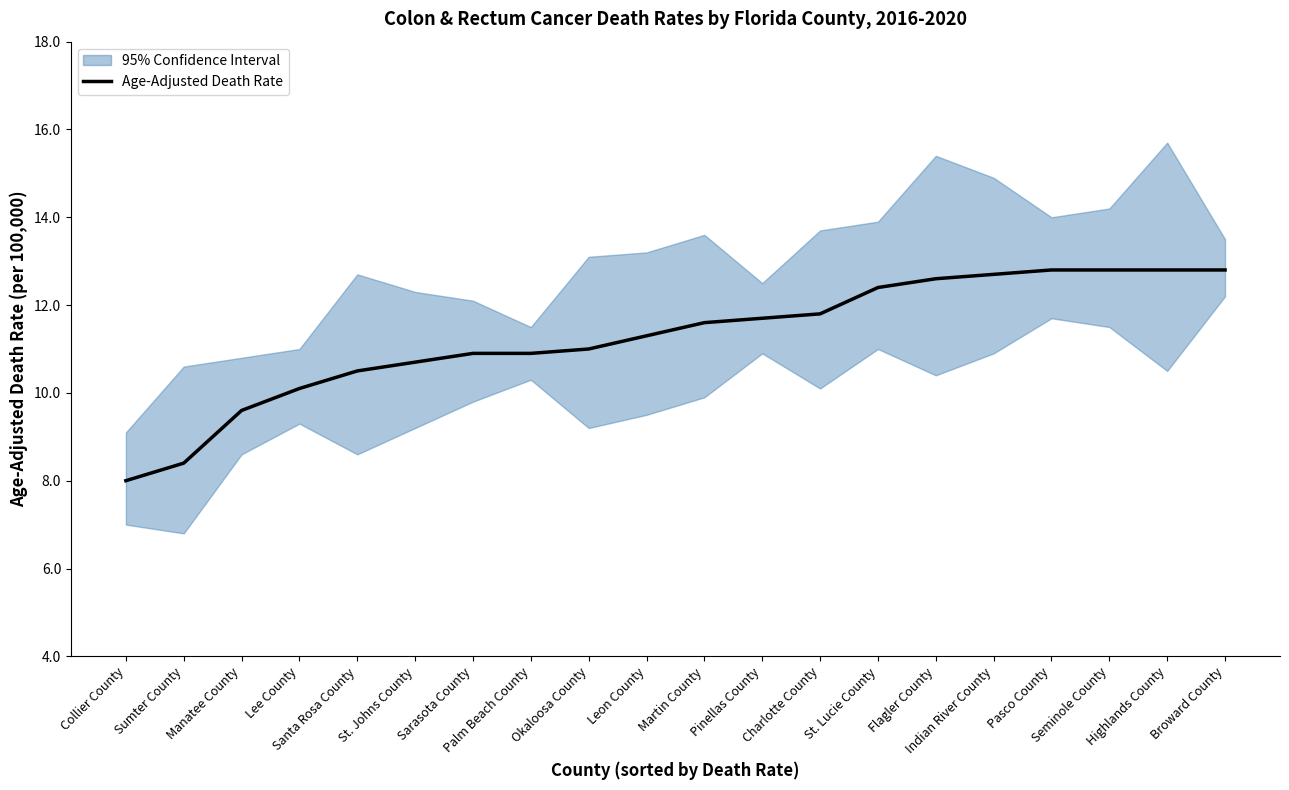

Approximately how many times larger is the value at Leon County compared to Sumter County?

1.3